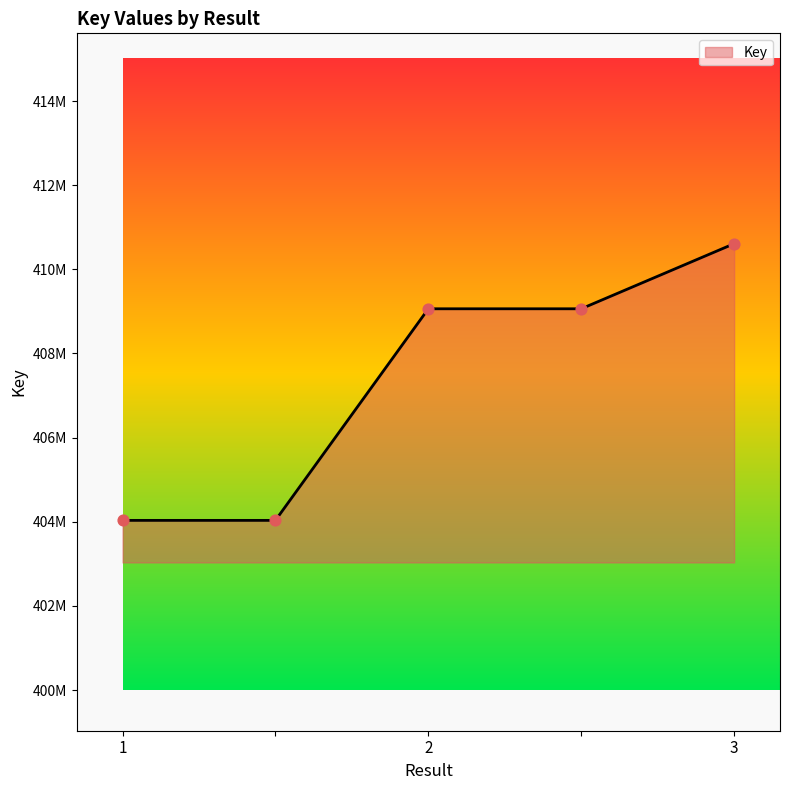

Does the chart have visible grid lines?

No